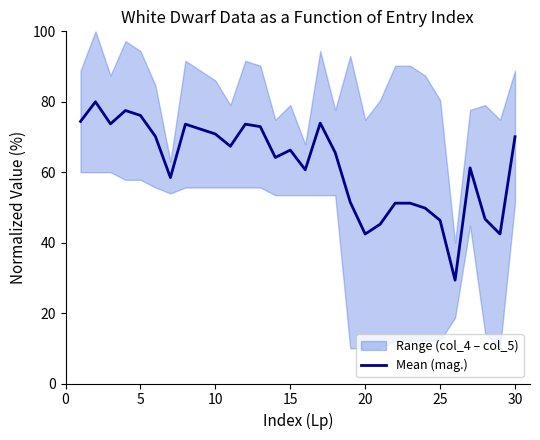

Does the chart display data point markers on the line(s)?

No